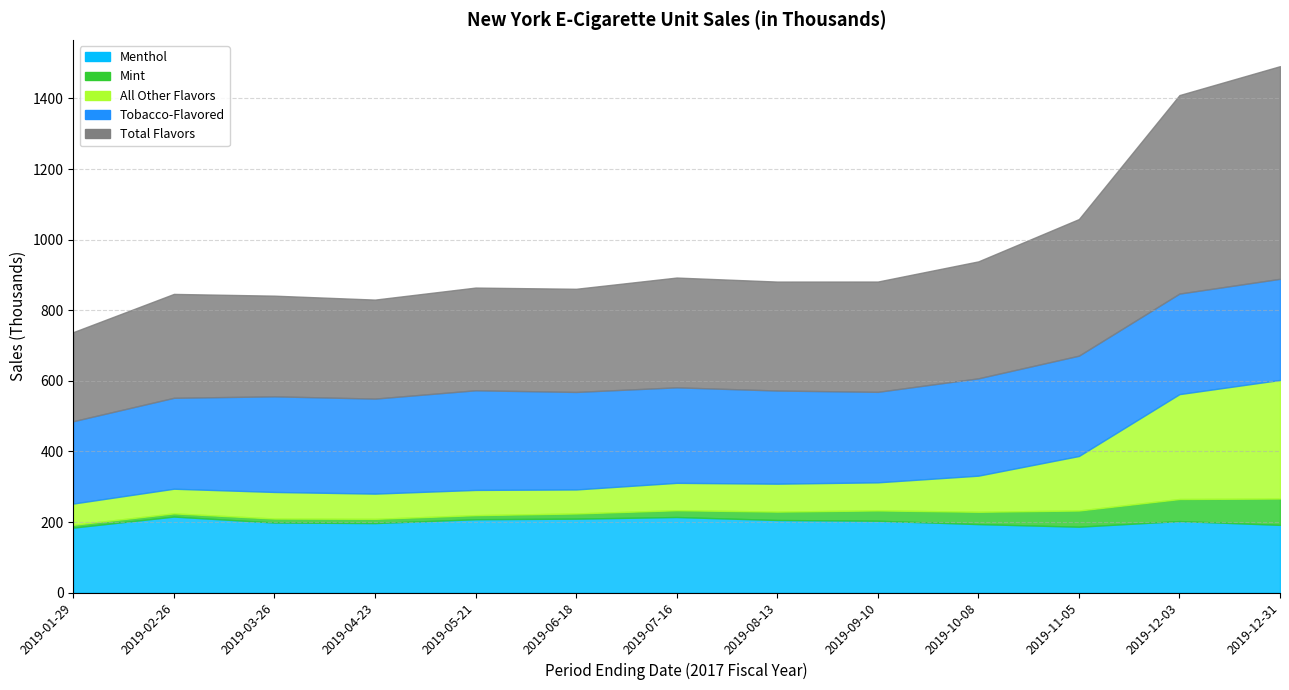

What is the difference between the maximum and minimum values in the Total Flavors series?

350.1